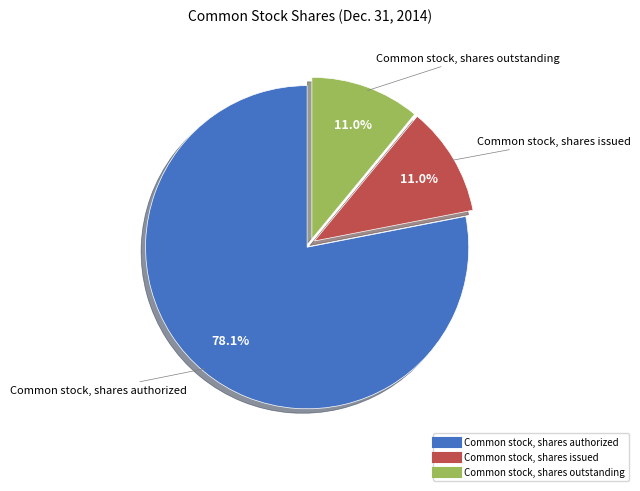

What is the ratio of the value at Common stock, shares outstanding to the value at Common stock, shares issued?

1.0